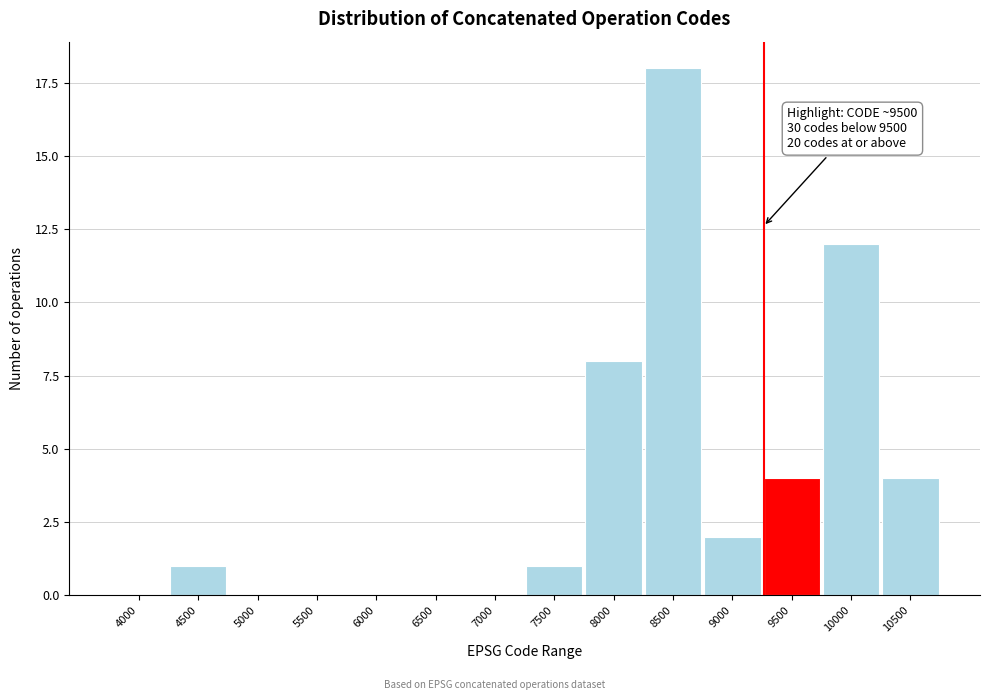

Reading left to right, extract all data points from this chart.

4000=0	4500=1	5000=0	5500=0	6000=0	6500=0	7000=0	7500=1	8000=8	8500=18	9000=2	9500=4	10000=12	10500=4